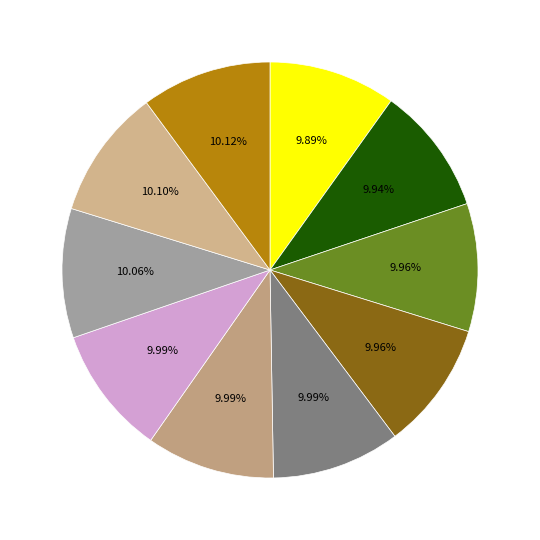

How many segments does this pie chart have?

10